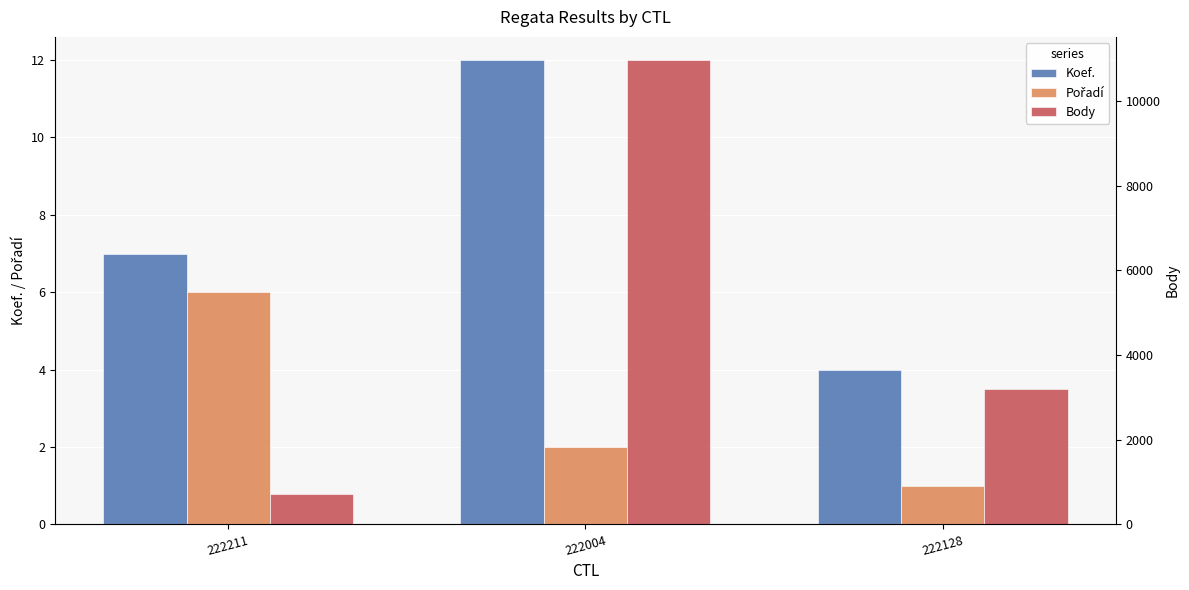

Reading left to right, what are all the values shown in this chart?

Koef.: 7	12	4
Pořadí: 6	2	1
Body: 707	10967	3200